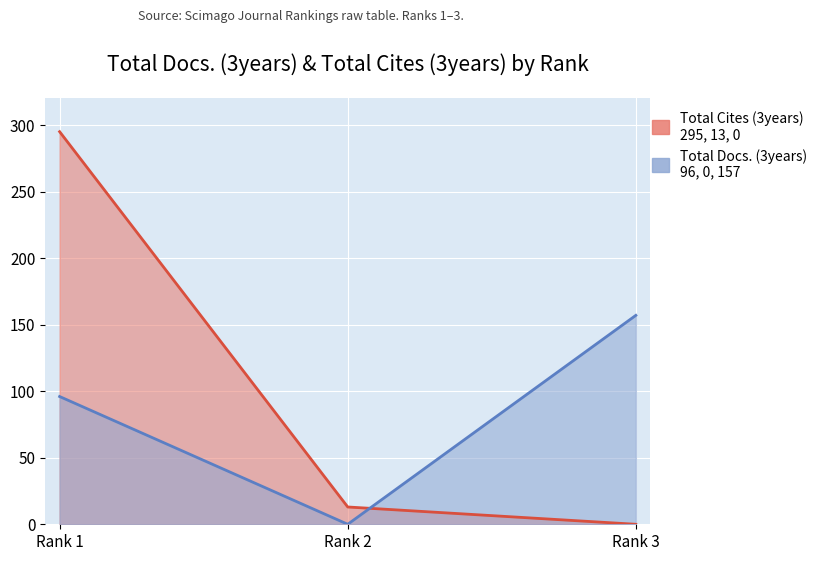

Which series changed the most between Rank 1 and Rank 3?

Total Cites (3years)